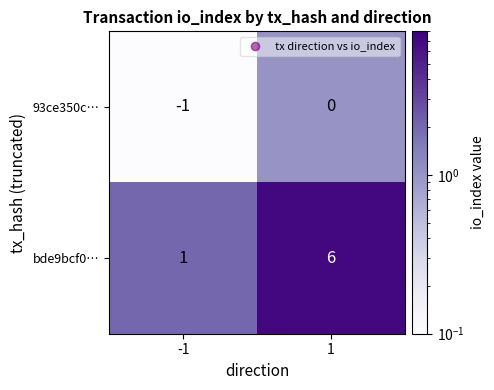

How many values in 93ce350c… are below zero?

1